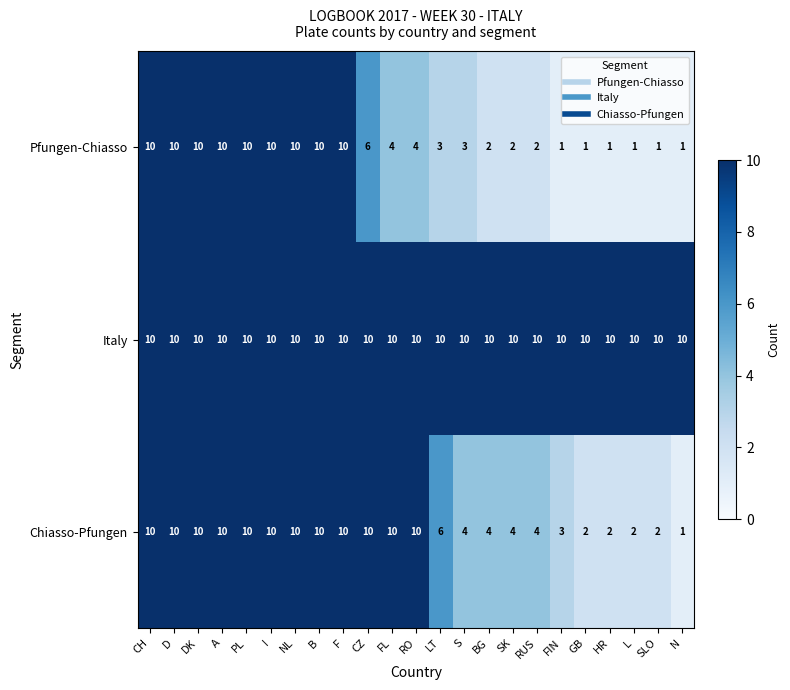

At how many categories does at least one series exceed 4?

23